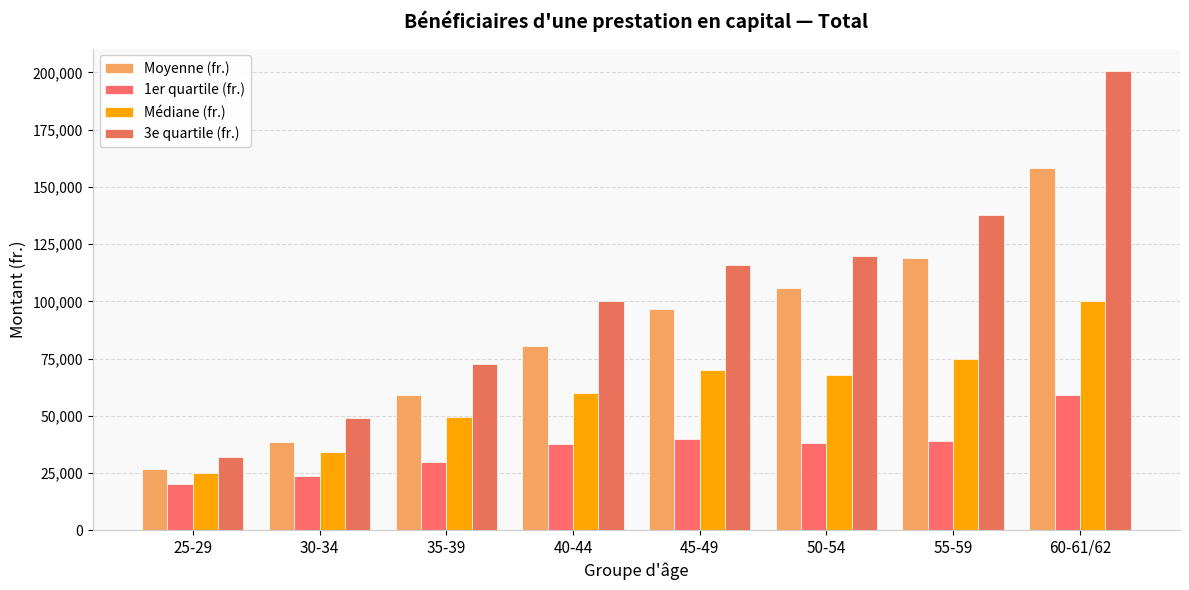

Reading left to right, extract all data points from this chart.

Moyenne (fr.): 26720.9	38736.9	58920.8	80607.6	96848.0	105968.8	118765.8	158287.9
1er quartile (fr.): 20000.0	23710.0	30000.0	37620.0	40000.0	38086.0	38888.0	59000.0
Médiane (fr.): 25000.0	34000.0	49466.5	60000.0	70000.0	67727.5	75000.0	100250.0
3e quartile (fr.): 32118.0	49204.0	72500.0	100000.0	115846.0	120000.0	137621.0	200400.0